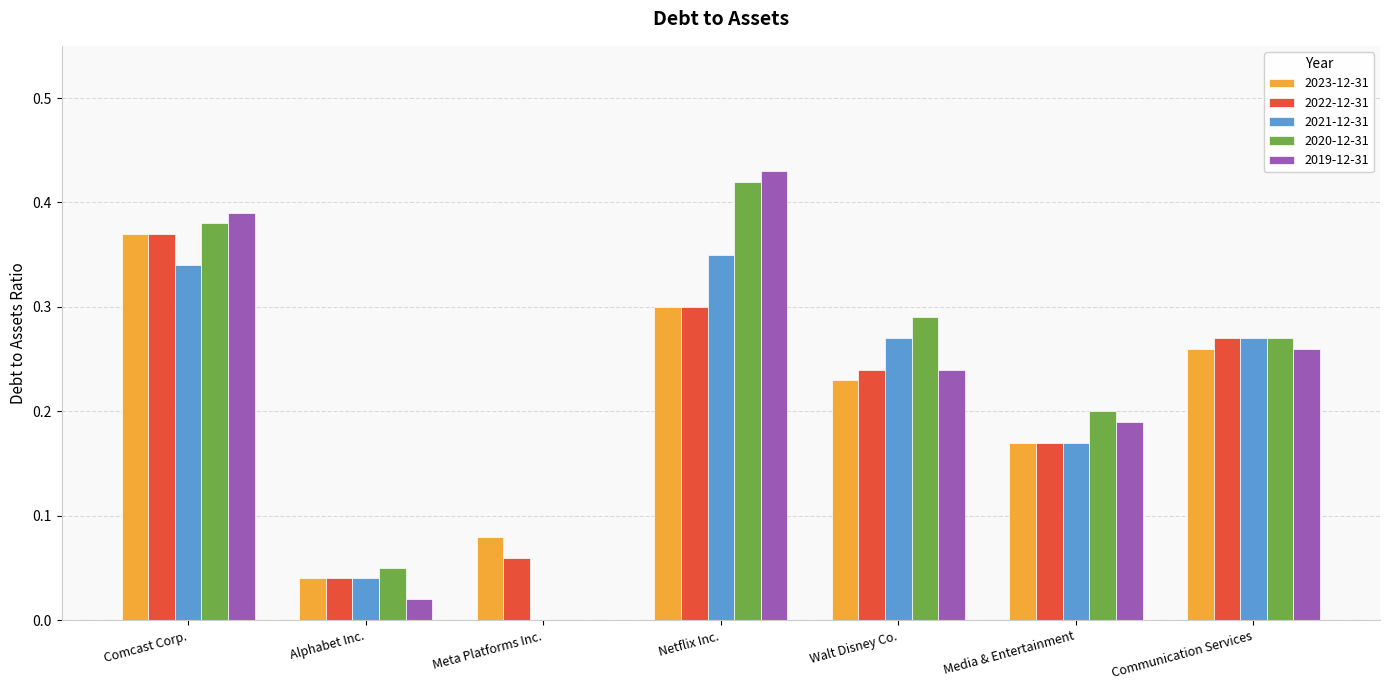

At which category is the sum across all series the highest?

Comcast Corp.